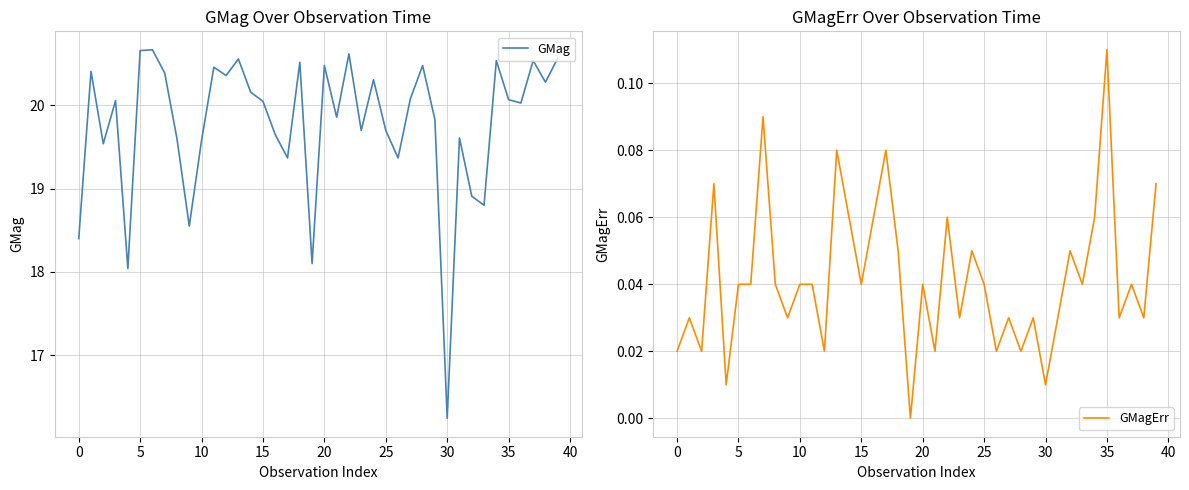

What is the average value of the GMag series?

19.8